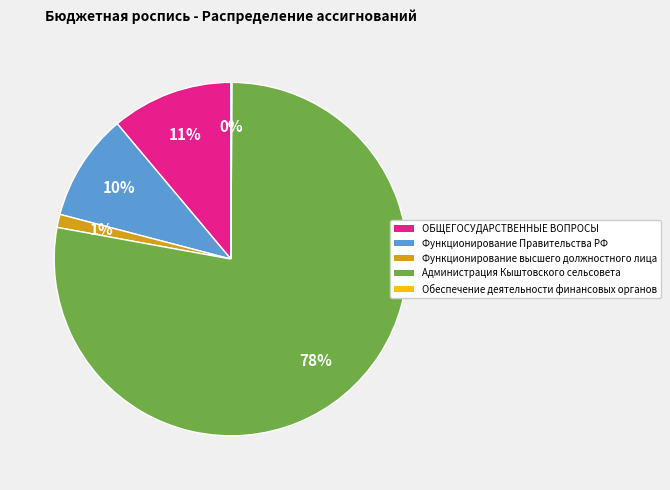

To the nearest percent, what is the combined percentage of Функционирование Правительства РФ and Функционирование высшего должностного лица?

11%